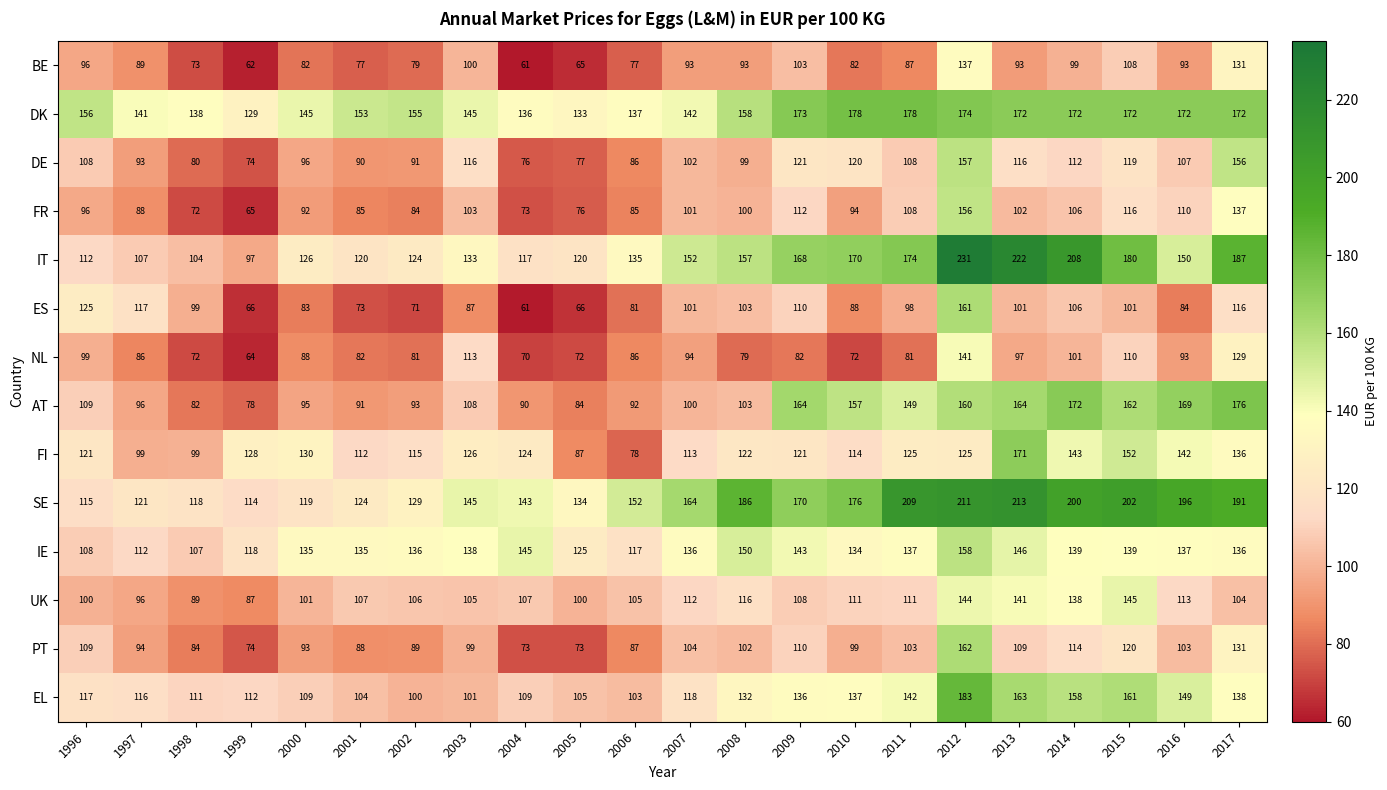

The value of PT at 1996 is 178. True or false?

False